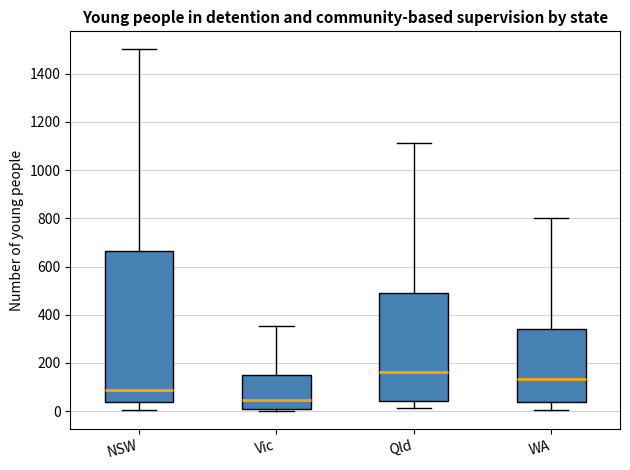

Reading left to right, read every box against the y-axis: the position of its median line, the range the box covers, and the ends of its whiskers. The values are not printed on the chart, so give them approximately, as read against the axis.

NSW: median 80, box 40 to 660, whiskers 0 to 1500
Vic: median 40, box 0 to 140, whiskers 0 to 360
Qld: median 160, box 40 to 500, whiskers 20 to 1120
WA: median 140, box 40 to 340, whiskers 0 to 800